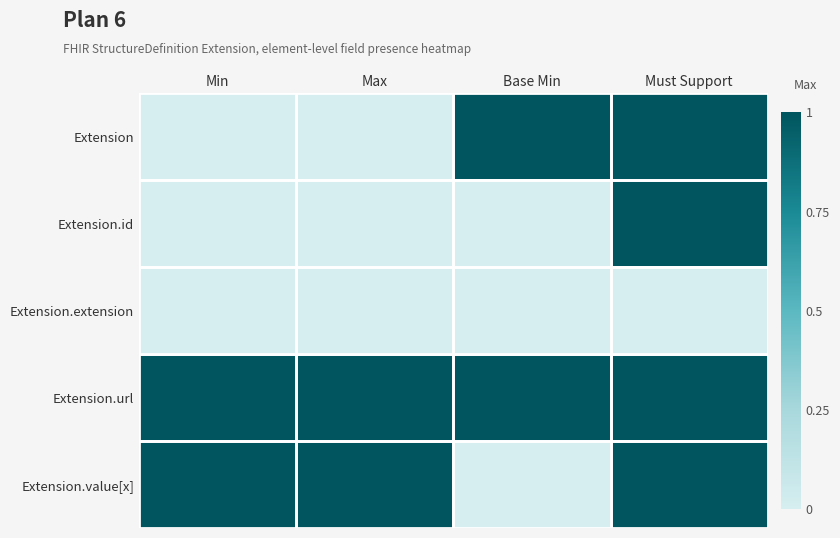

Rank the series by their maximum value, from highest to lowest.

Extension, Extension.id, Extension.url, Extension.value[x], Extension.extension